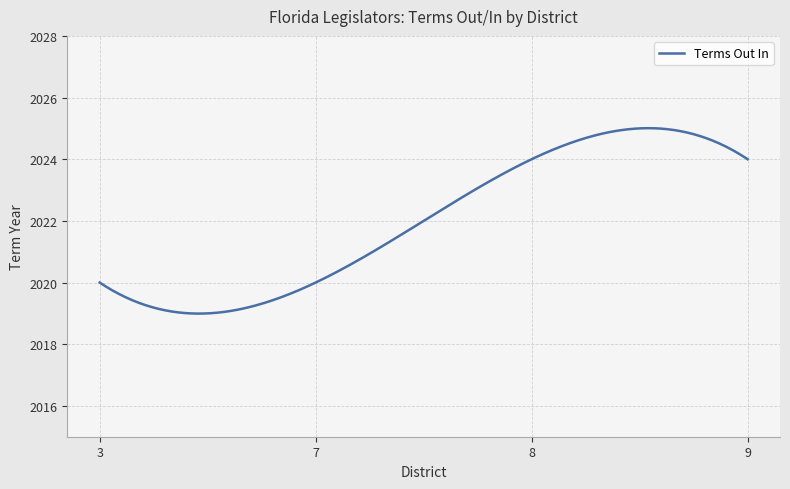

What is the smallest value displayed?

2019.0